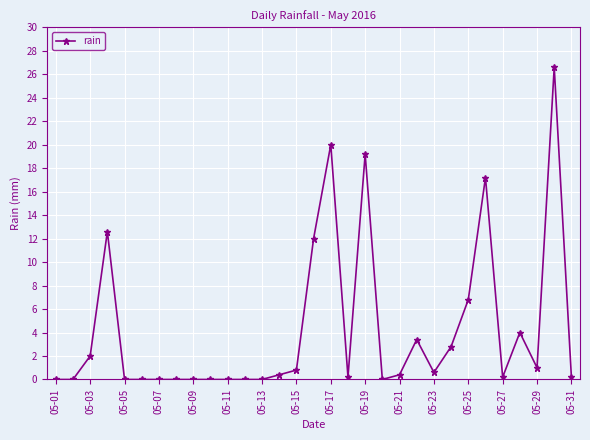

True or false: there are more than 0 points higher than both neighbors.

True